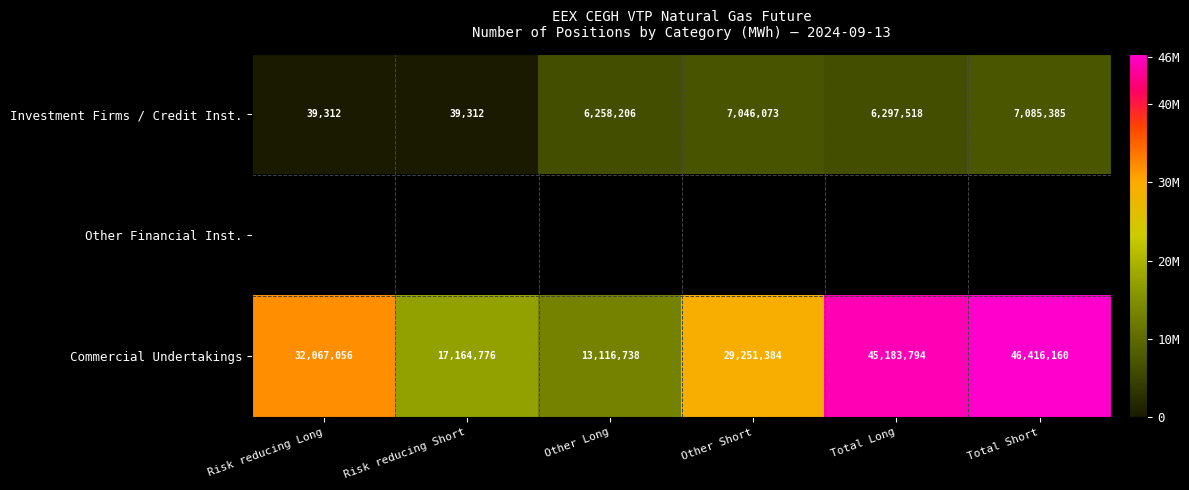

Which category has the highest value across all series?

Total Short